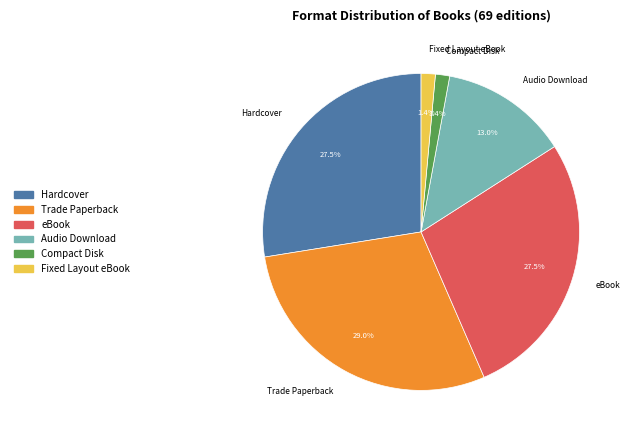

To the nearest percent, what percentage of the pie is Fixed Layout eBook?

1%